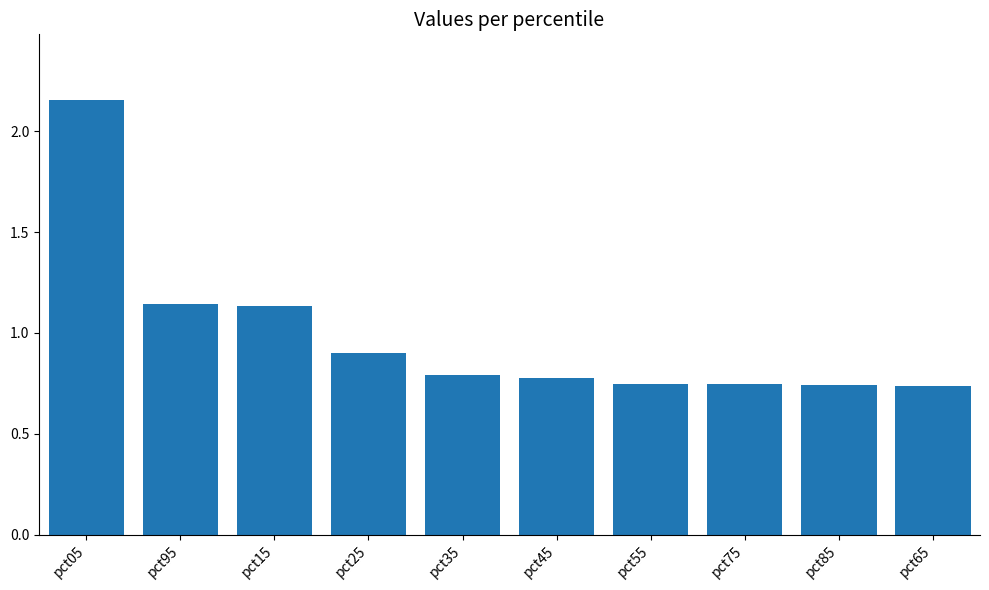

What position from the right is pct55?

4